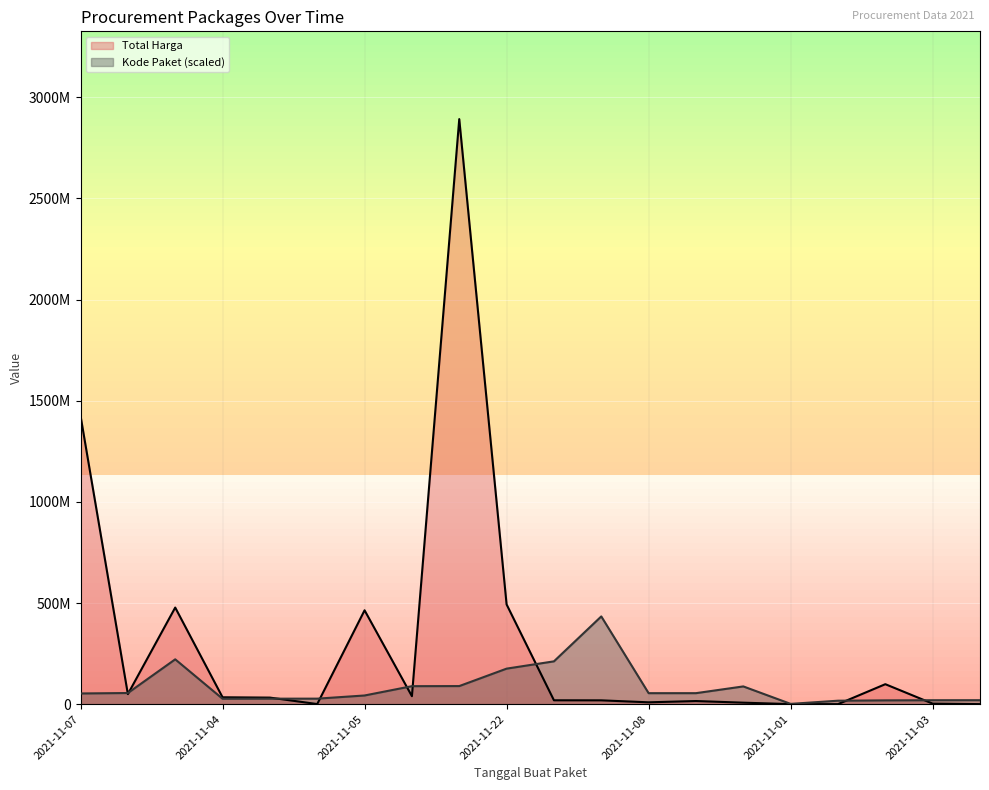

Is it true that Total Harga equals 310282796.9 at 2021-11-24?

False